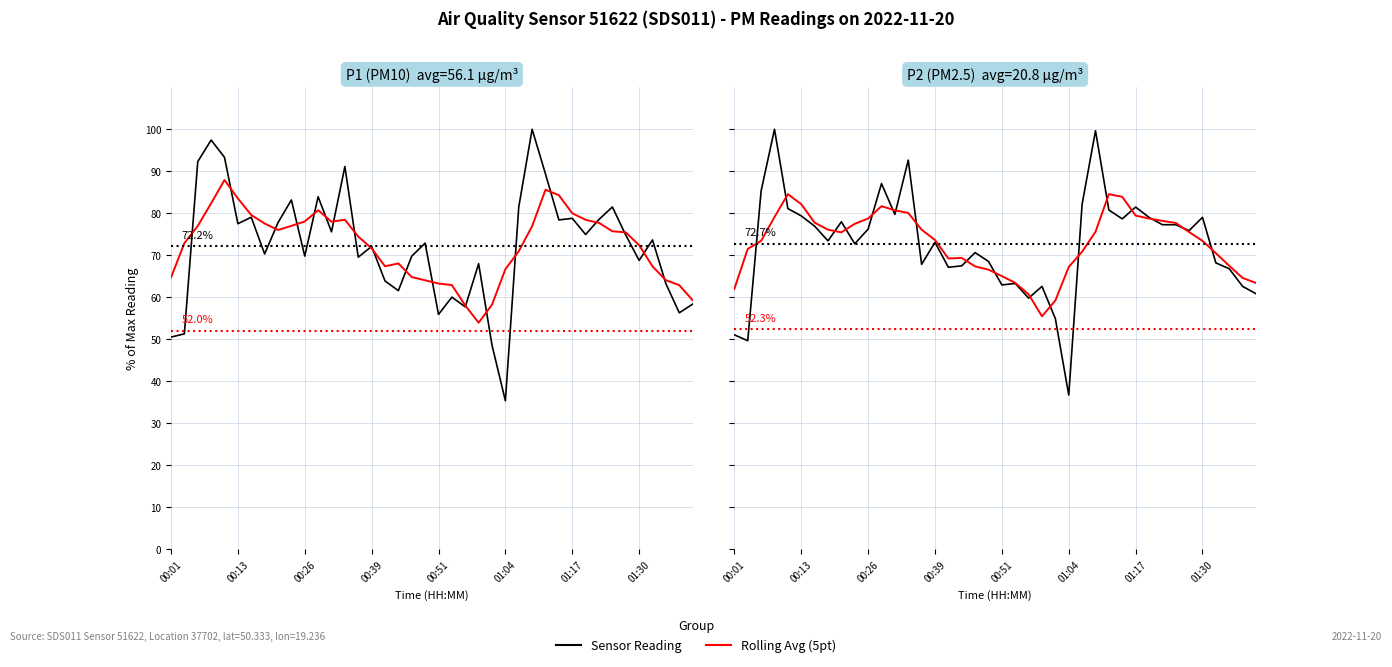

What is the average value of the Rolling Avg (5pt) series?

72.9